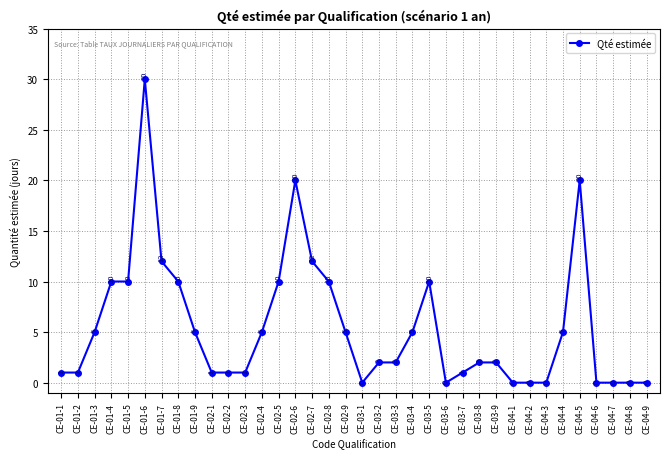

What is the sum of the values at CE-02-1 and CE-04-1?

1